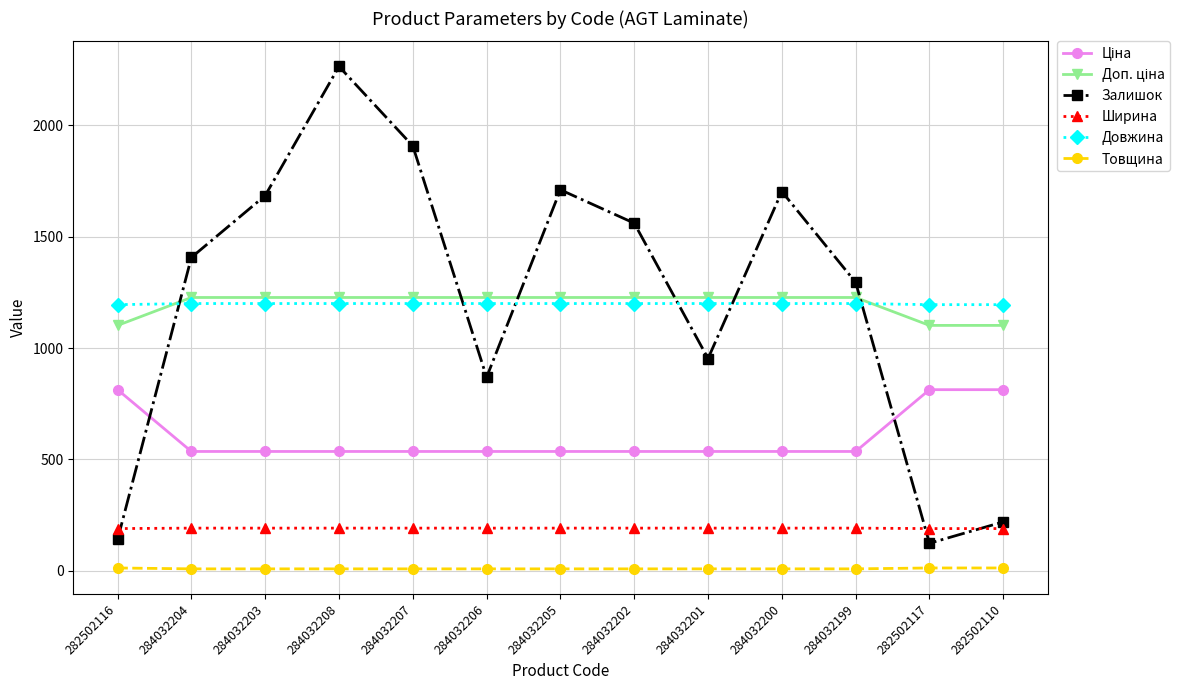

Which series has the widest spread of values?

Залишок